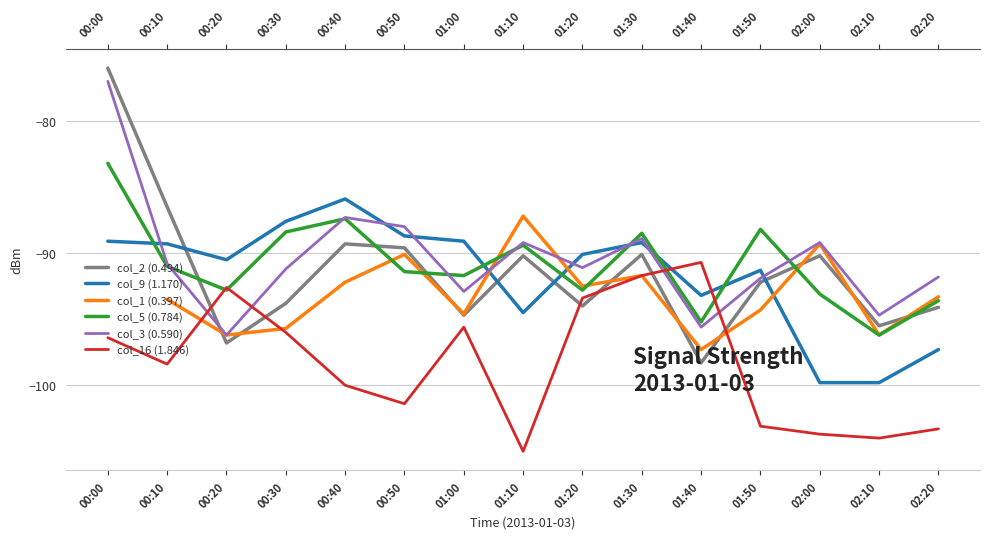

At which label does col_9 (1.170) first exceed -90?

00:00